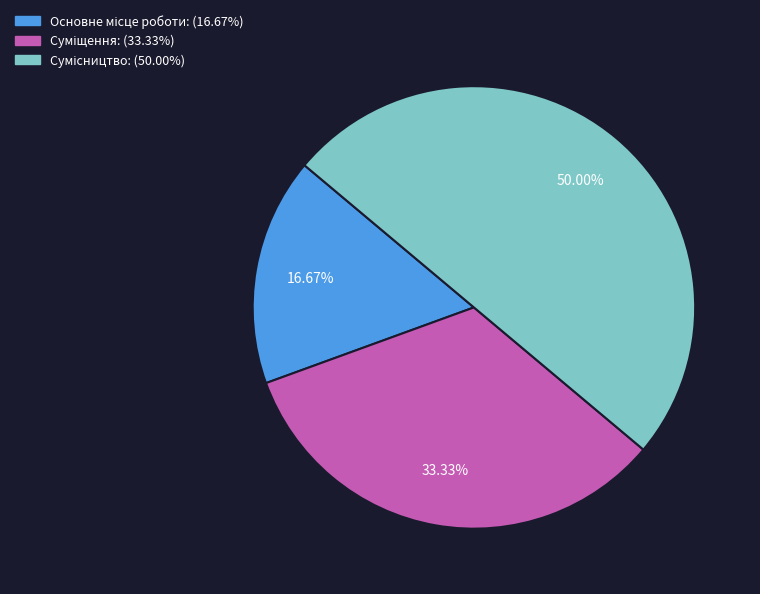

Count the number of slices in the pie.

3